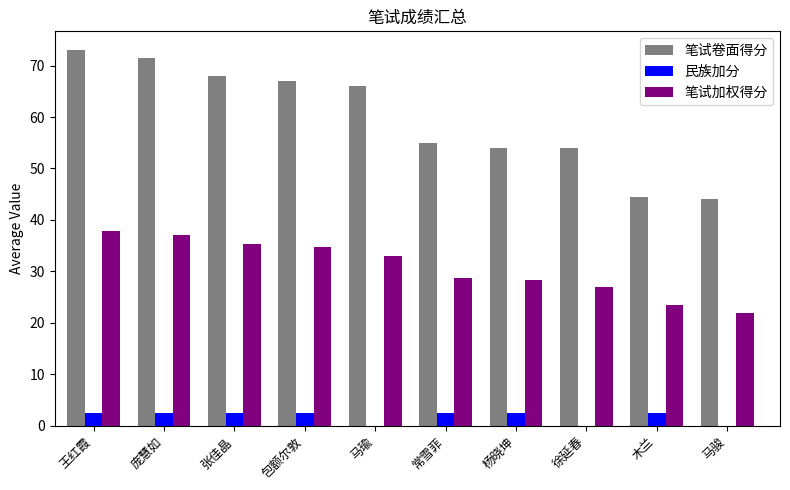

What is the spread (max minus min) of values at 木兰?

42.0